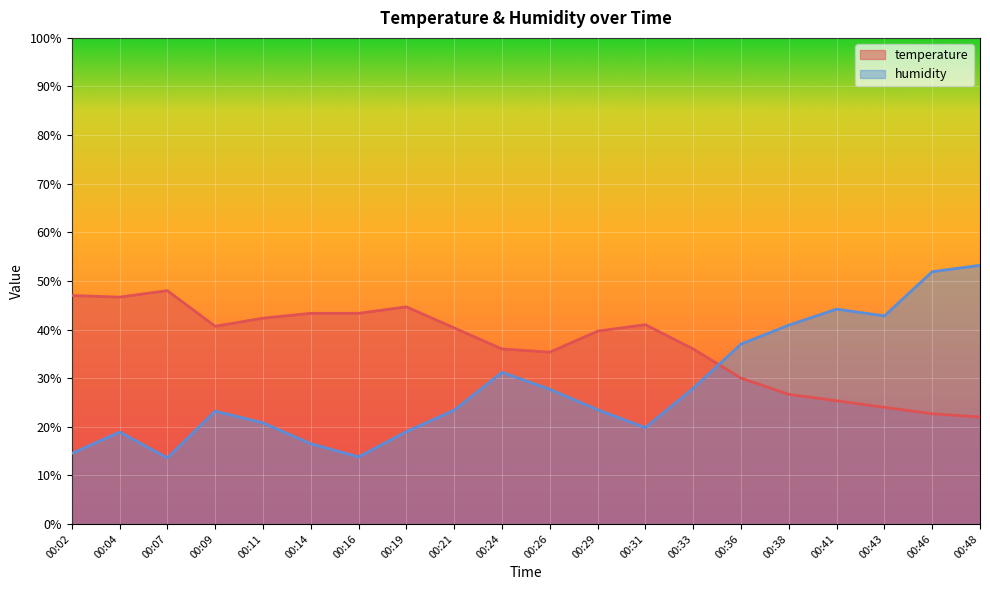

At how many categories does at least one series exceed 17?

20